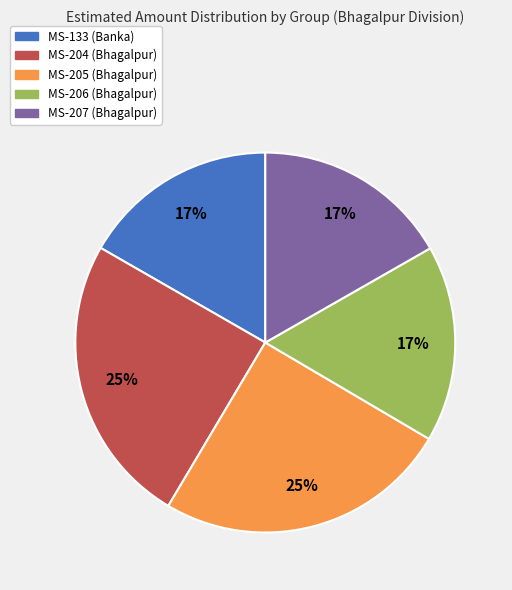

Combined, do MS-205 (Bhagalpur) and MS-206 (Bhagalpur) account for over 50%?

No